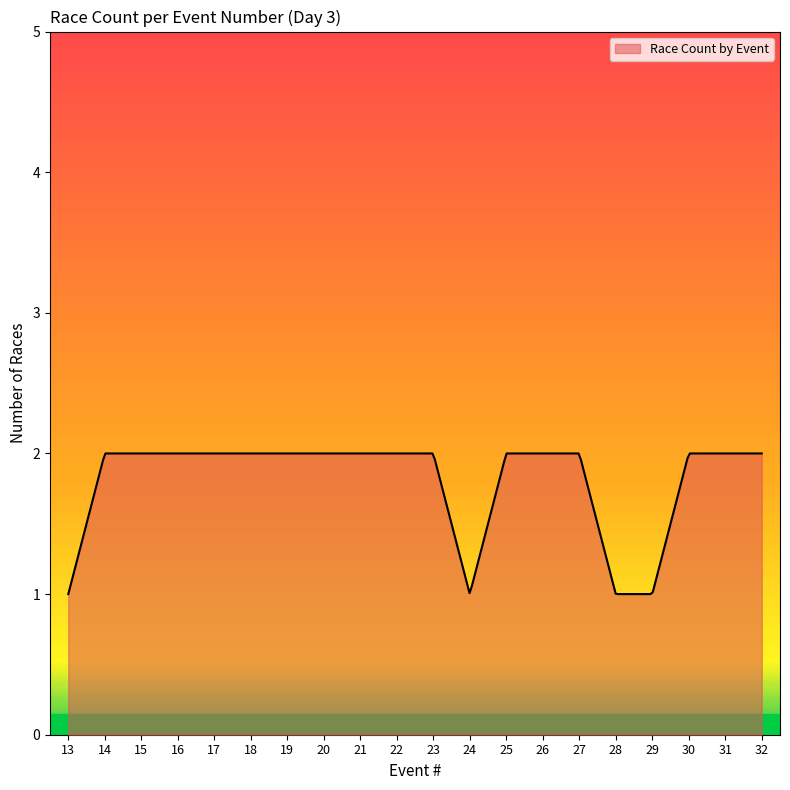

What is the difference between the maximum and minimum values?

1.0